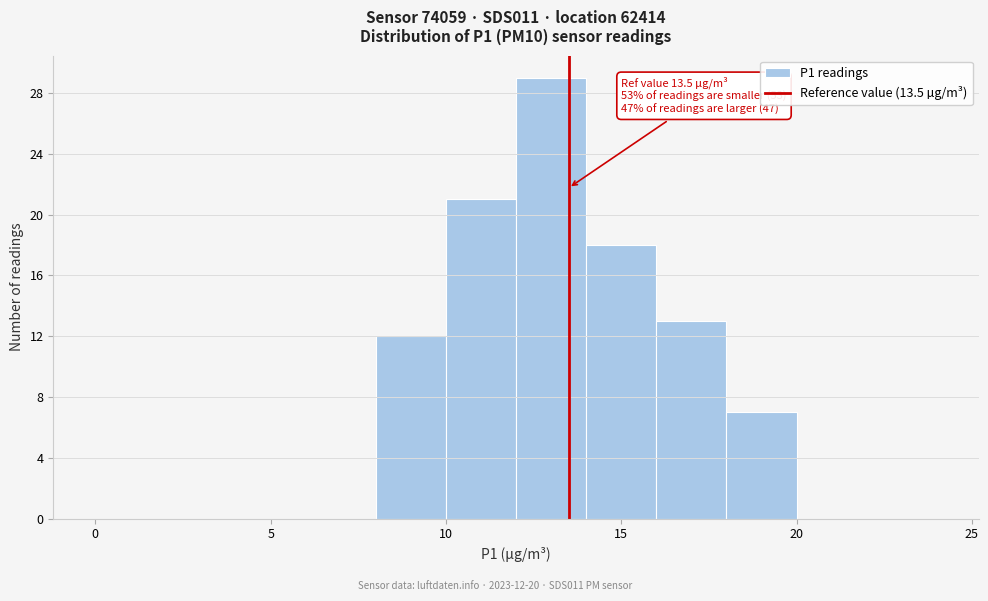

Over which range of the x-axis is the bar tallest?

12 to 14